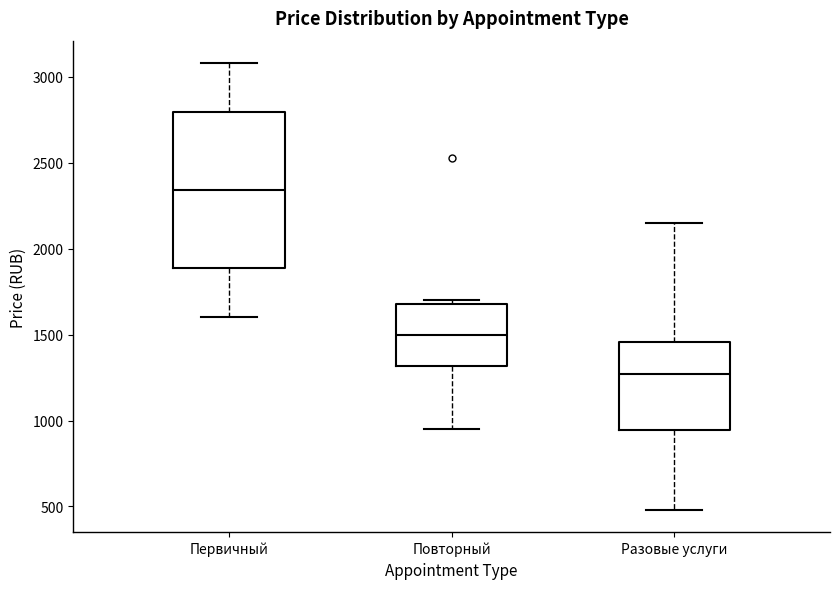

Where does the lower whisker of the box for Первичный end on the y-axis? The values are not printed on the chart, so give them approximately, as read against the axis.

1600